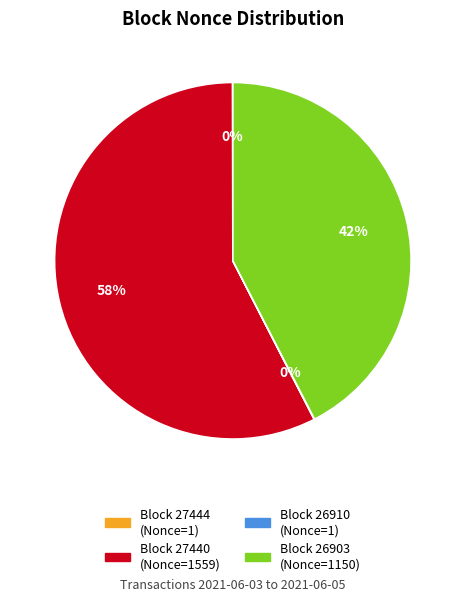

Is there any slice that represents more than half of the pie?

Yes